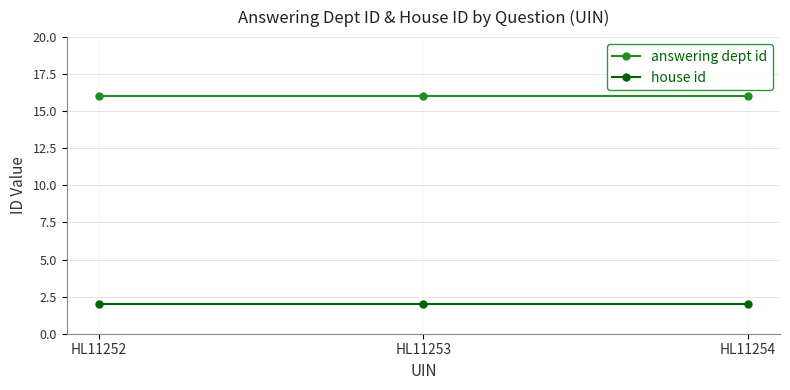

At HL11252, list the series in order from largest to smallest.

answering dept id, house id